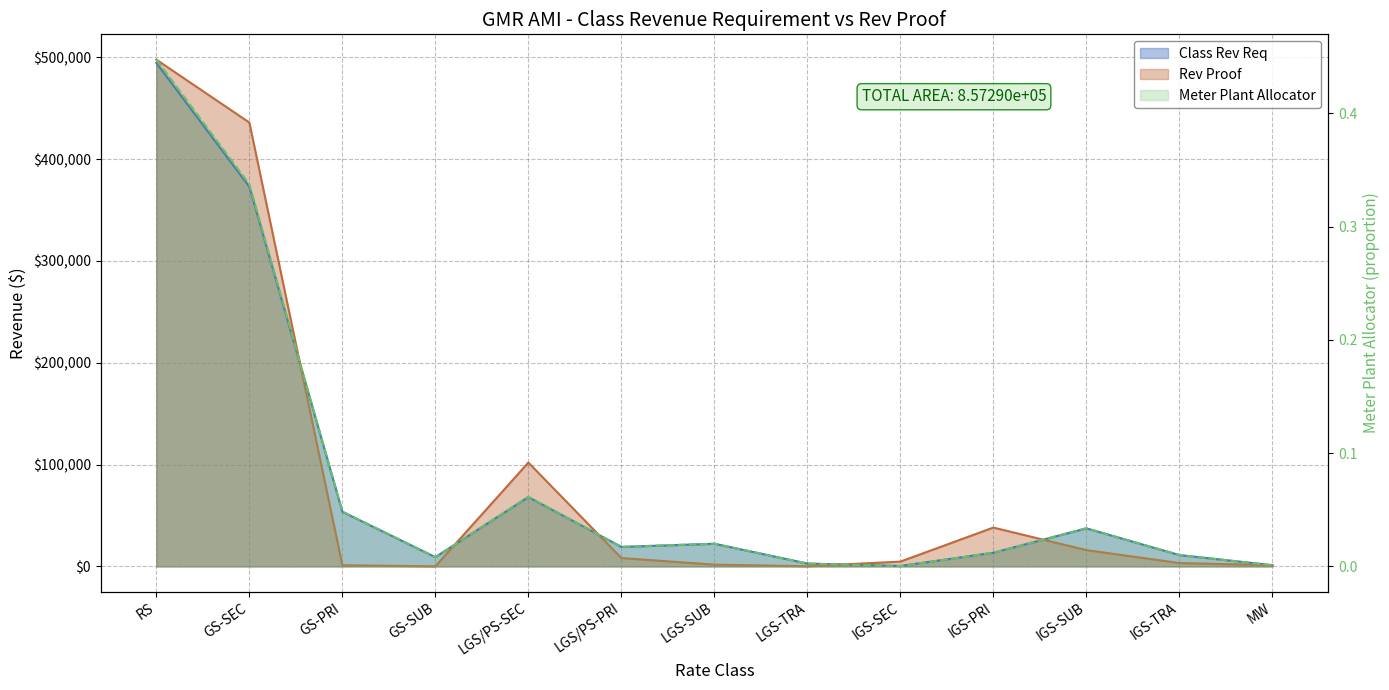

After their last crossing, which series has the higher values: Class Rev Req or Rev Proof?

Rev Proof